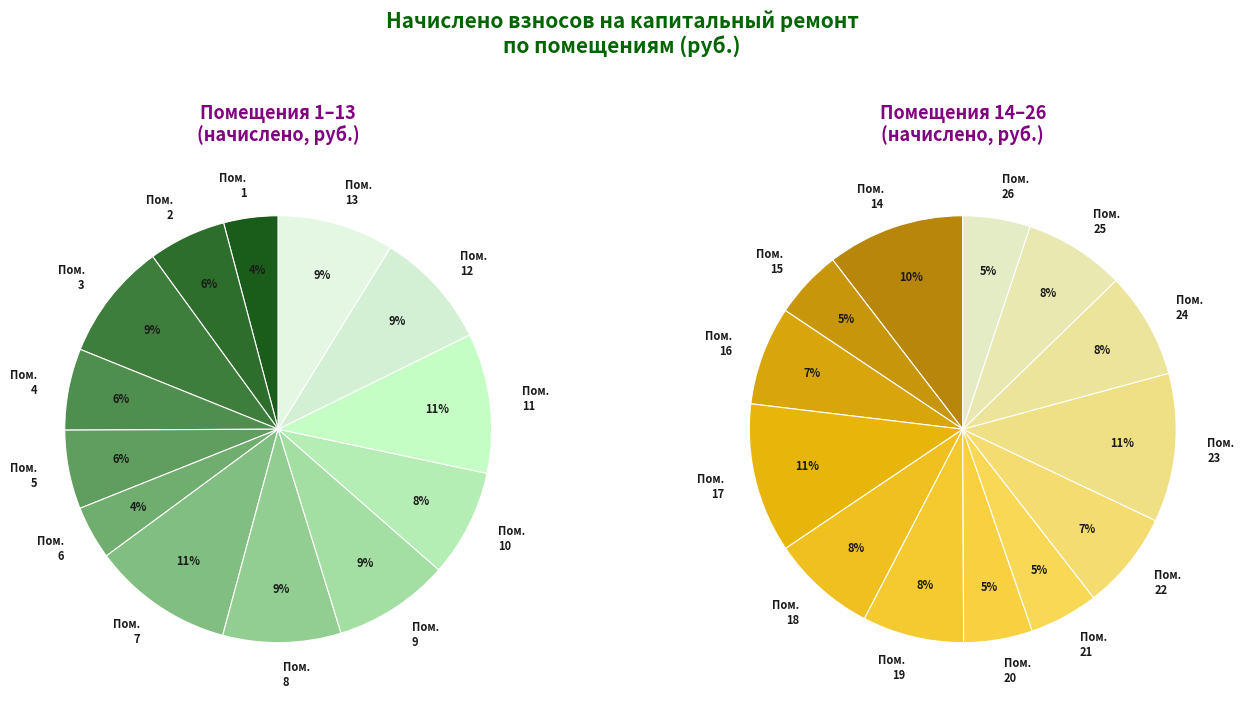

Which category has the smallest portion of the pie?

26